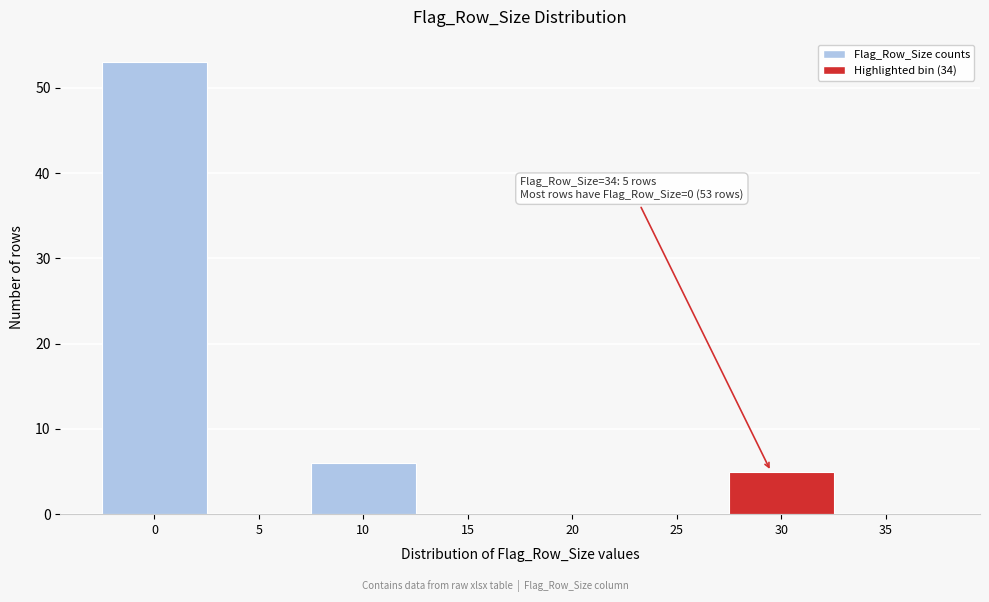

Reading right to left, extract all data points from this chart.

35=0	30=5	25=0	20=0	15=0	10=6	5=0	0=53